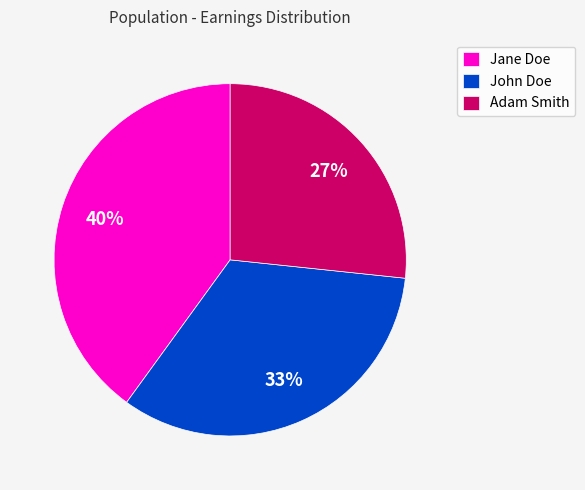

To the nearest percent, what is the average slice percentage?

33%